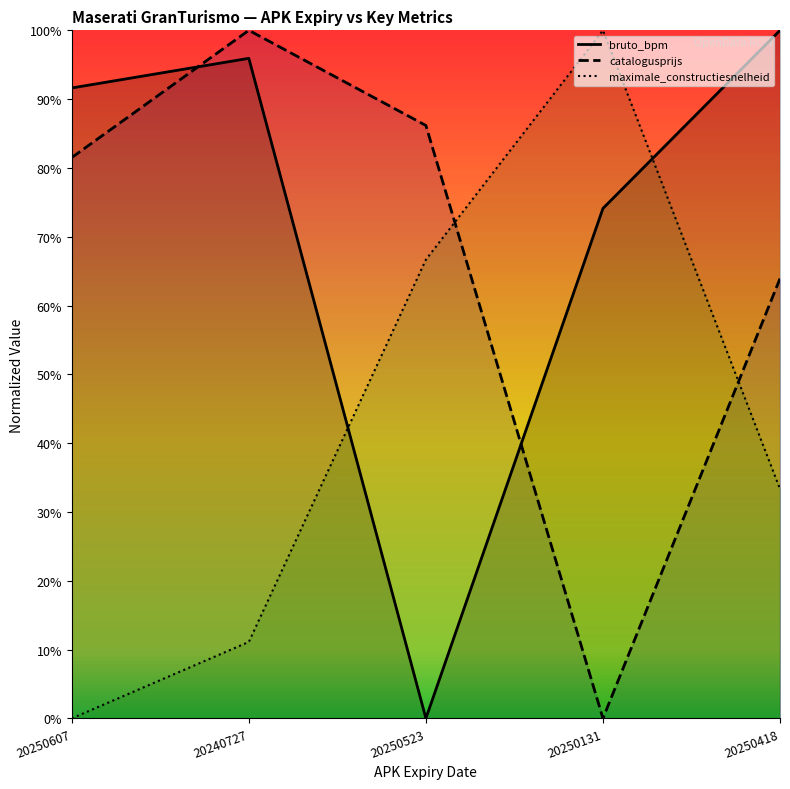

How many values in the bruto_bpm series exceed 91?

3